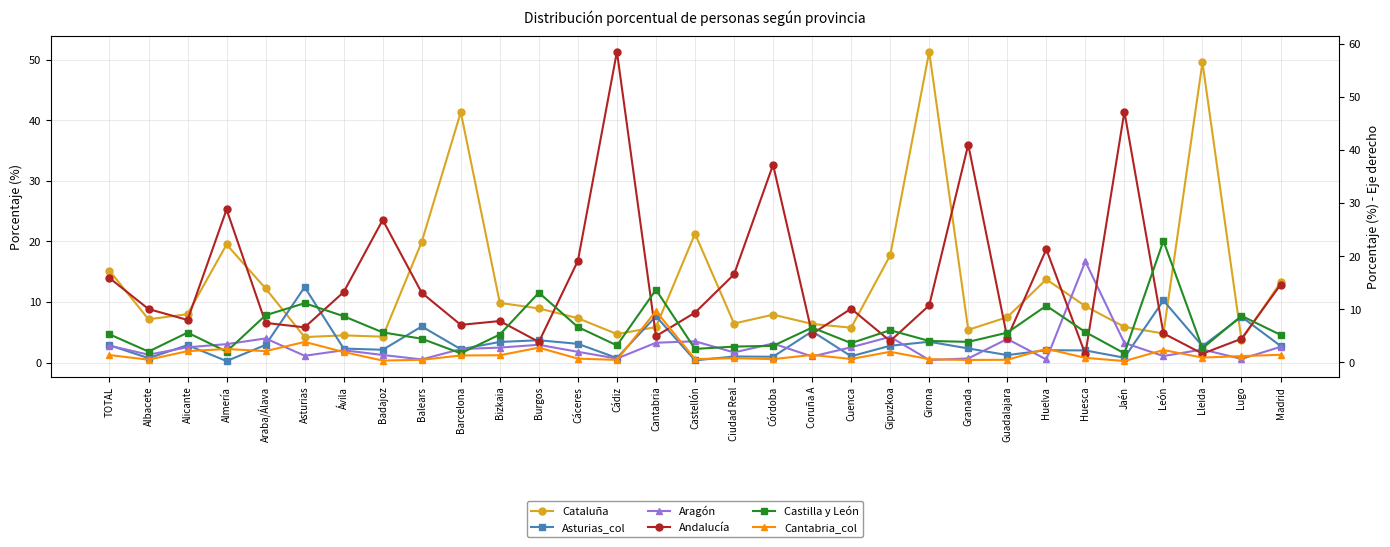

At which category is the sum across all series the highest?

Girona